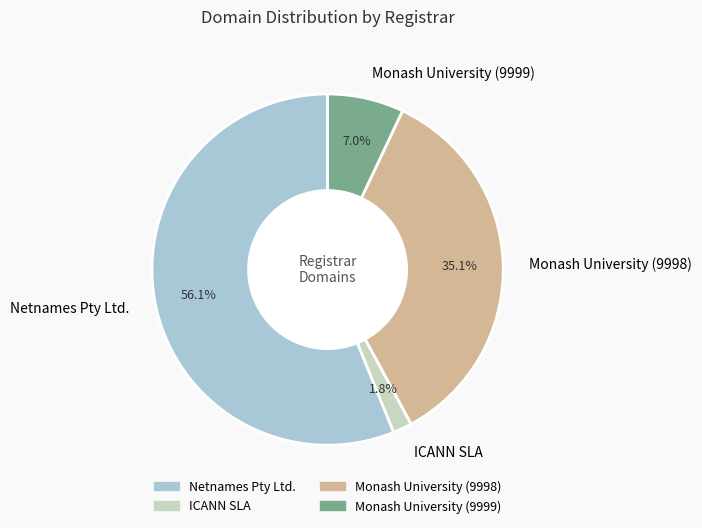

True or false: Monash University (9998) accounts for 41% of the total.

False